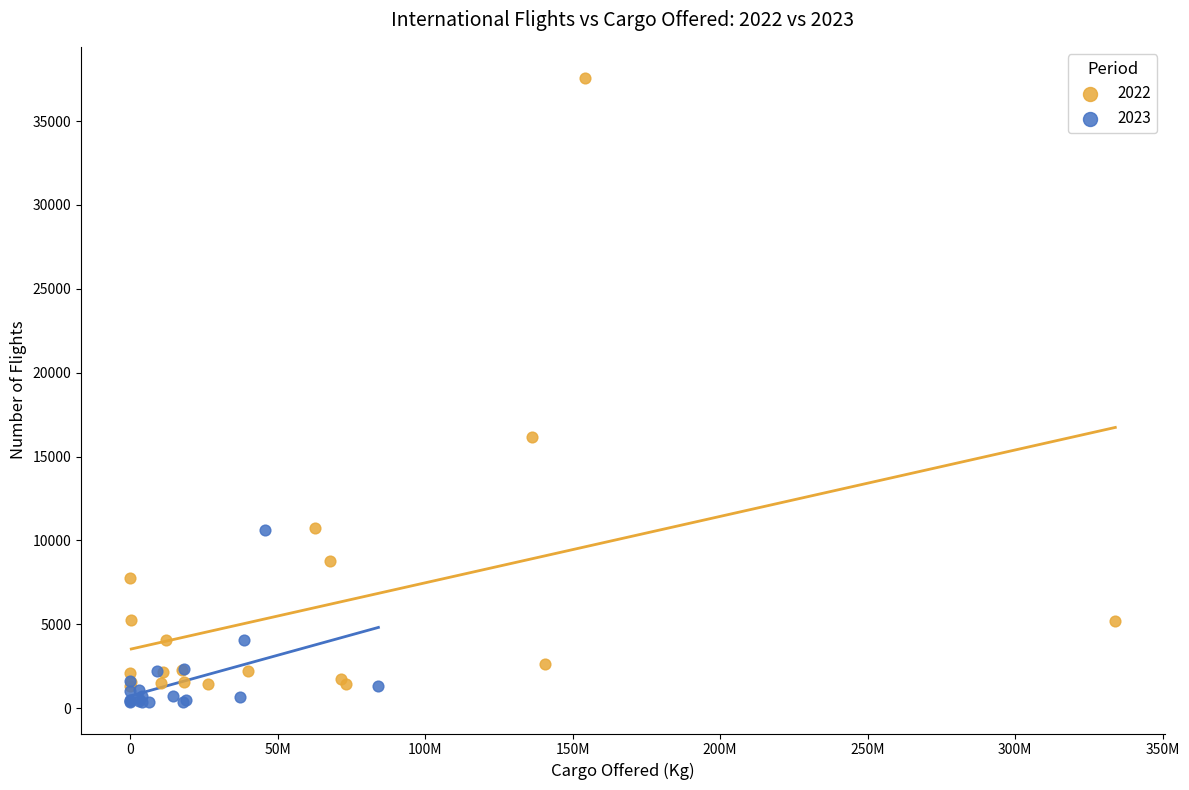

Which series reaches the minimum Y coordinate?

2023